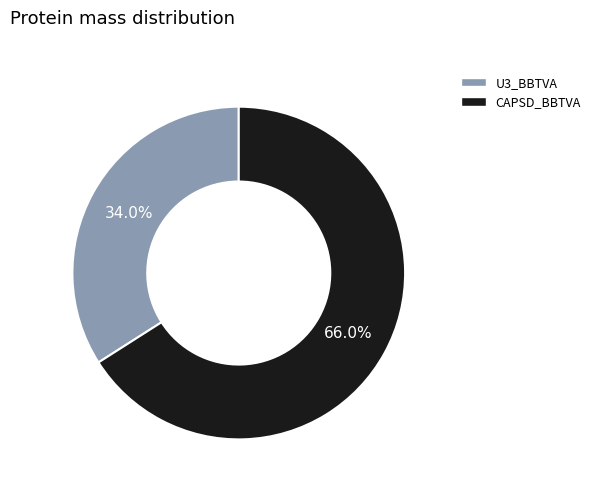

Does any single category account for the majority?

Yes